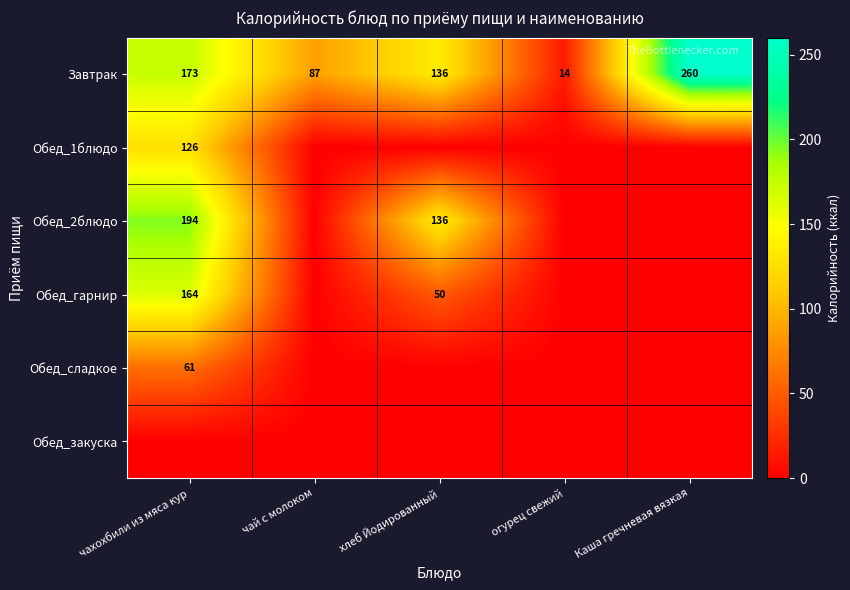

Where is Завтрак nearest to the value 137?

хлеб Йодированный